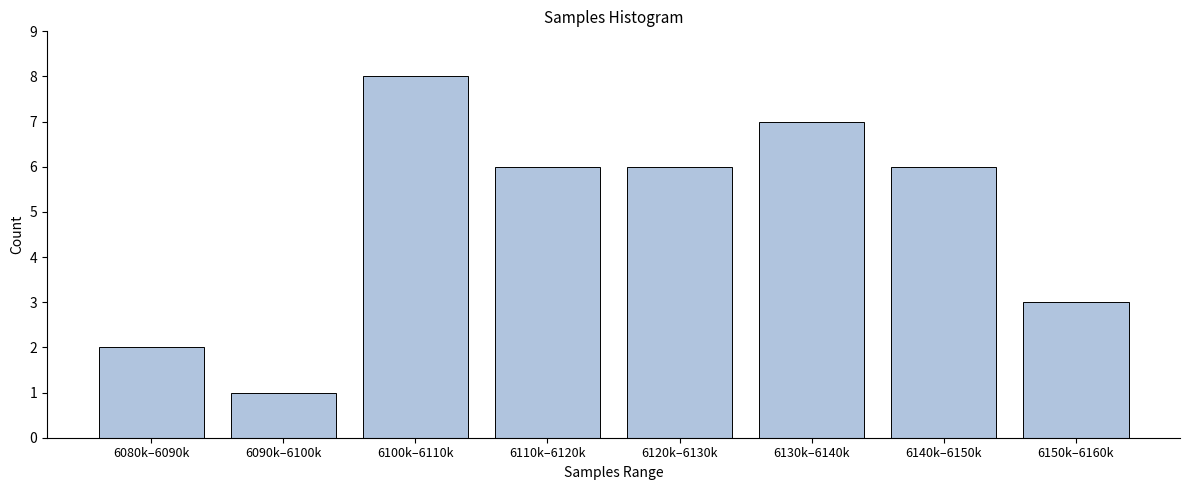

Reading left to right, what are all the values shown in this chart?

6080k–6090k=2	6090k–6100k=1	6100k–6110k=8	6110k–6120k=6	6120k–6130k=6	6130k–6140k=7	6140k–6150k=6	6150k–6160k=3